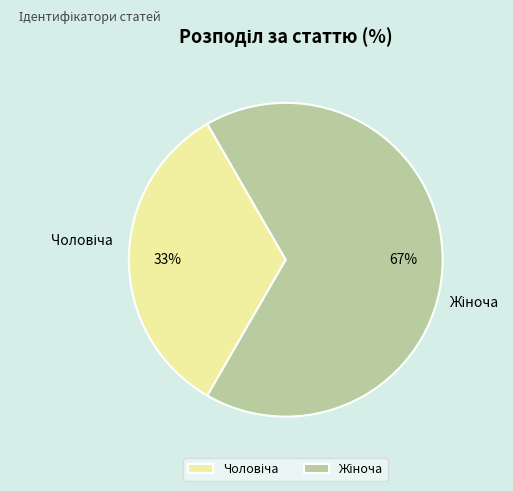

To the nearest percent, what is the average slice percentage?

50%